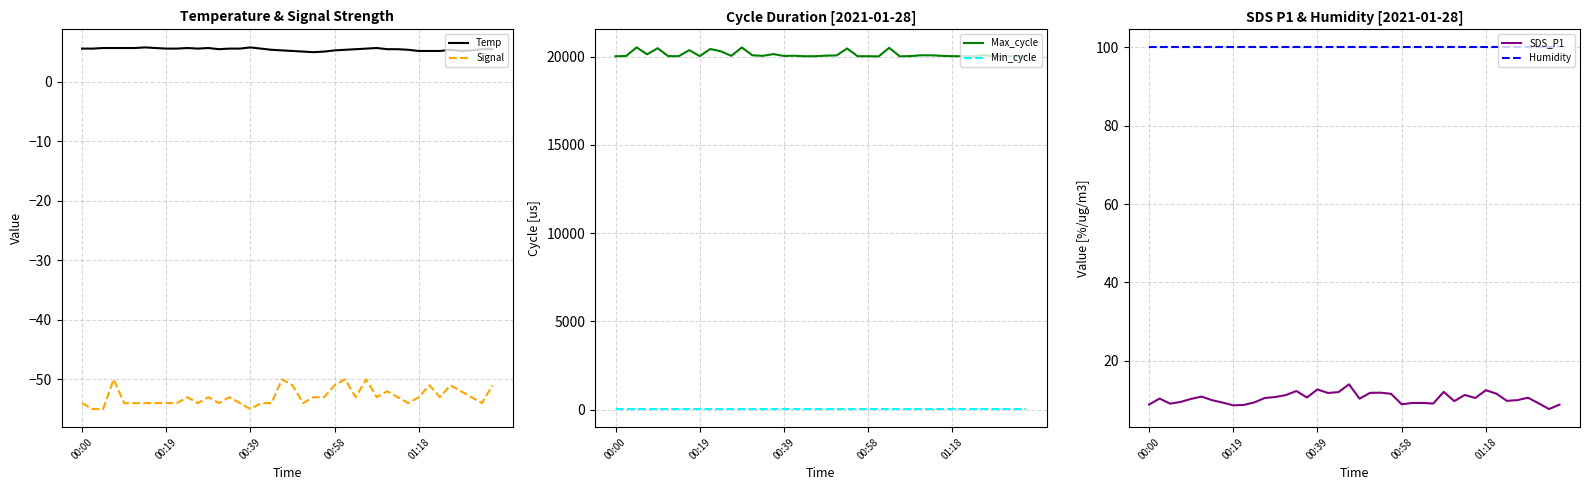

What is the difference between the Signal values at 27 and 17?

4.0